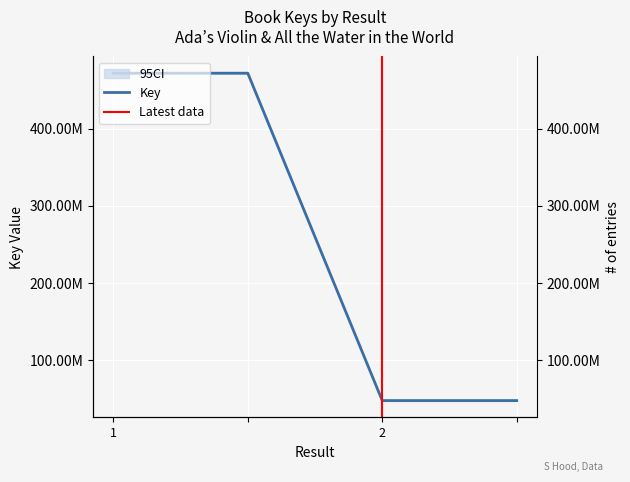

What is the approximate value at ?

471633004